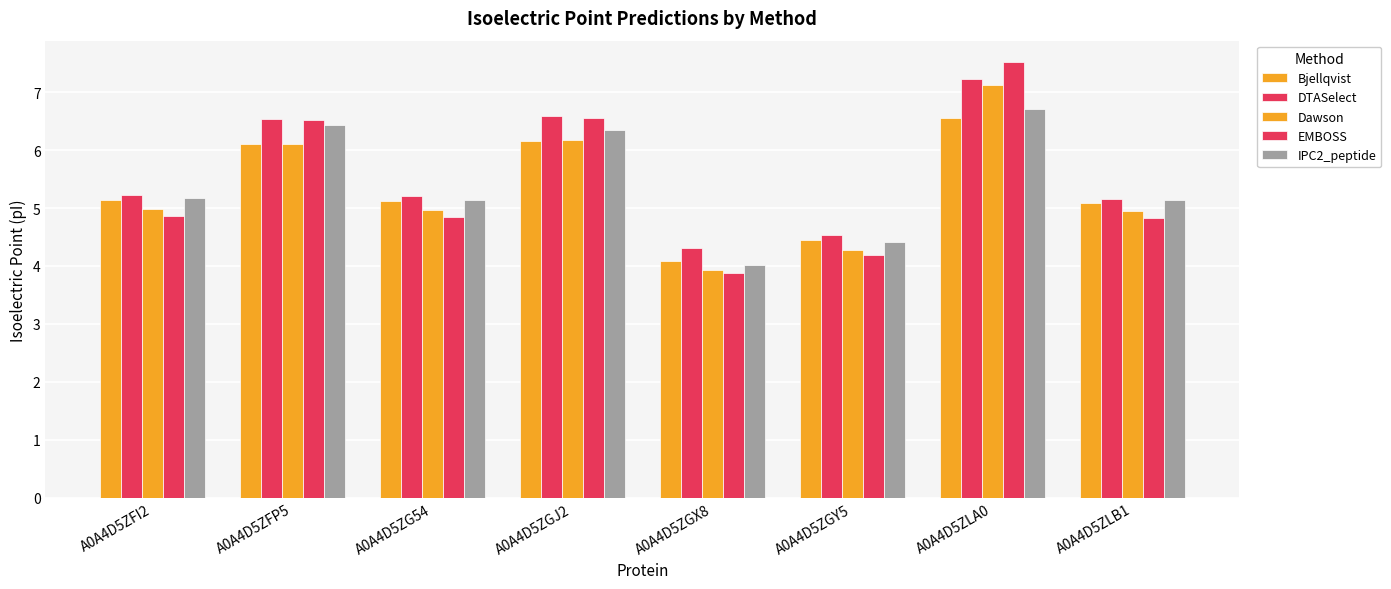

True or false: DTASelect has a value of 6.5 at A0A4D5ZFP5.

True